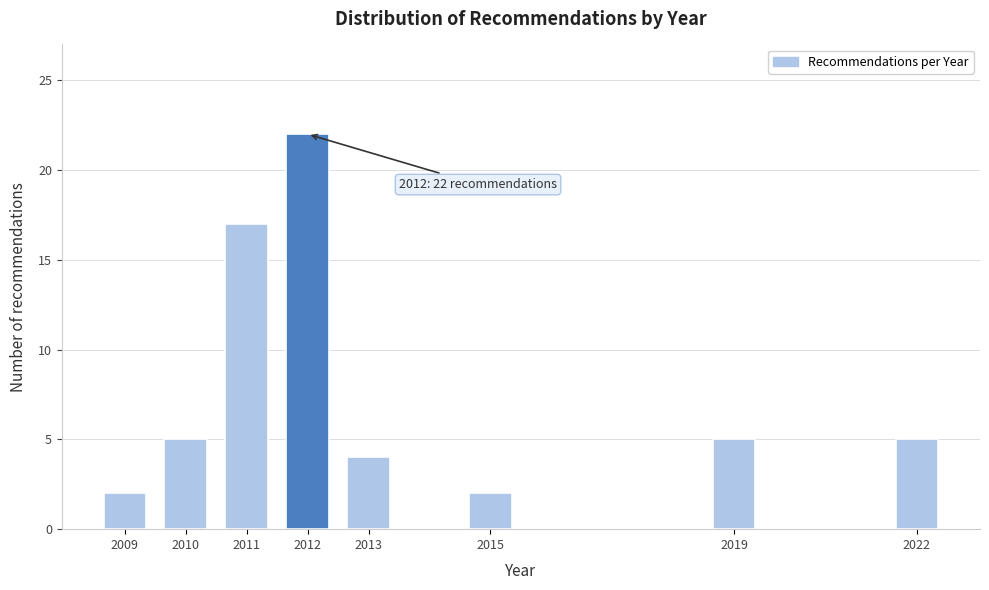

Reading right to left, transcribe all the data shown in this chart.

5	5	2	4	22	17	5	2